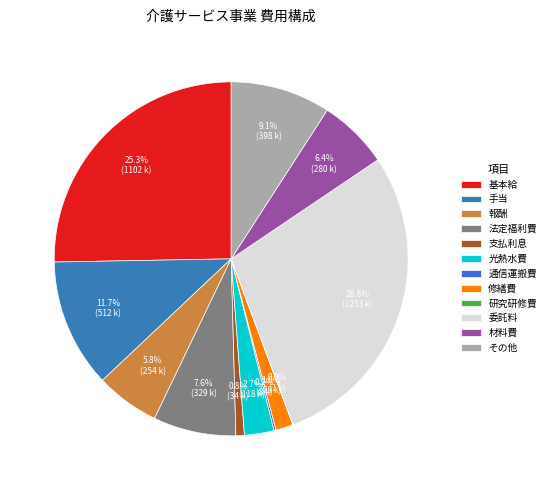

Does 支払利息 represent more than half of the total?

No